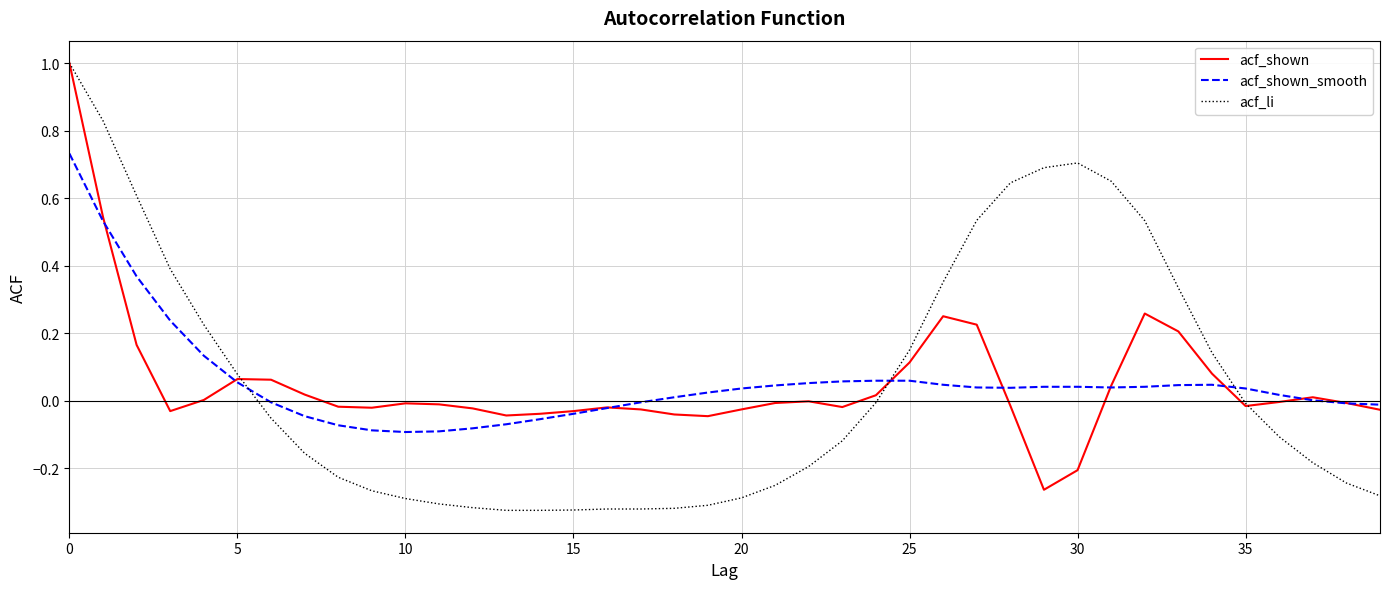

What is the sum of all acf_li values?

2.3